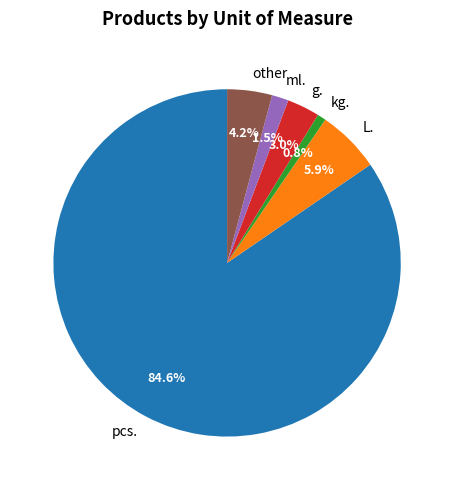

What portion of the pie excludes pcs.?

15.4%